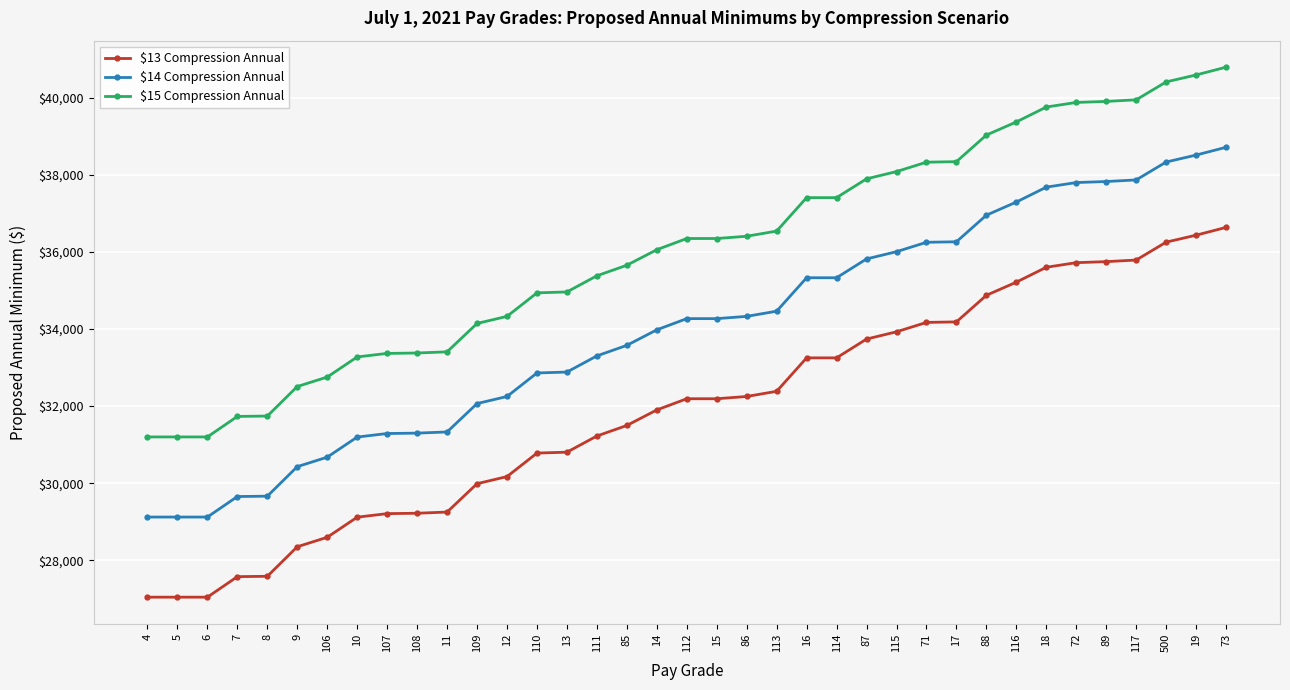

What is the value of the $15 Compression Annual point at the 4th from the left?

31732.7